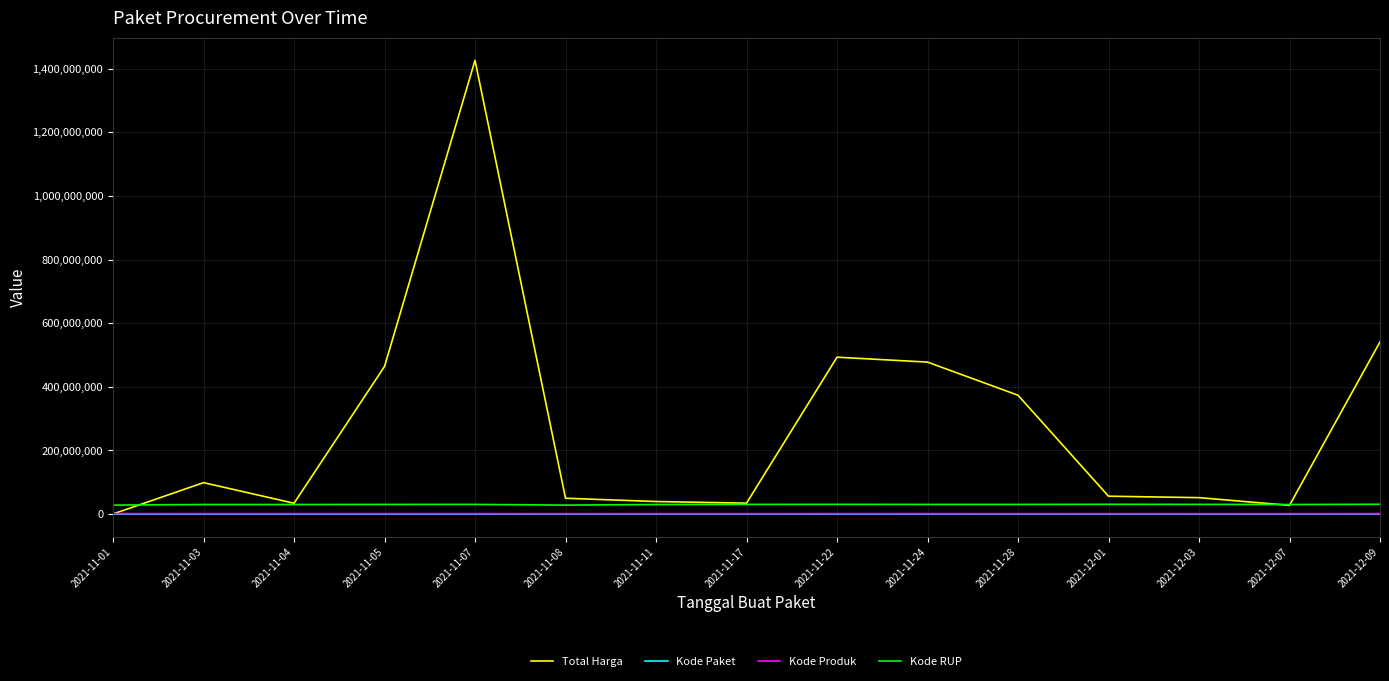

True or false: Kode RUP and Kode Paket cross at least once.

False